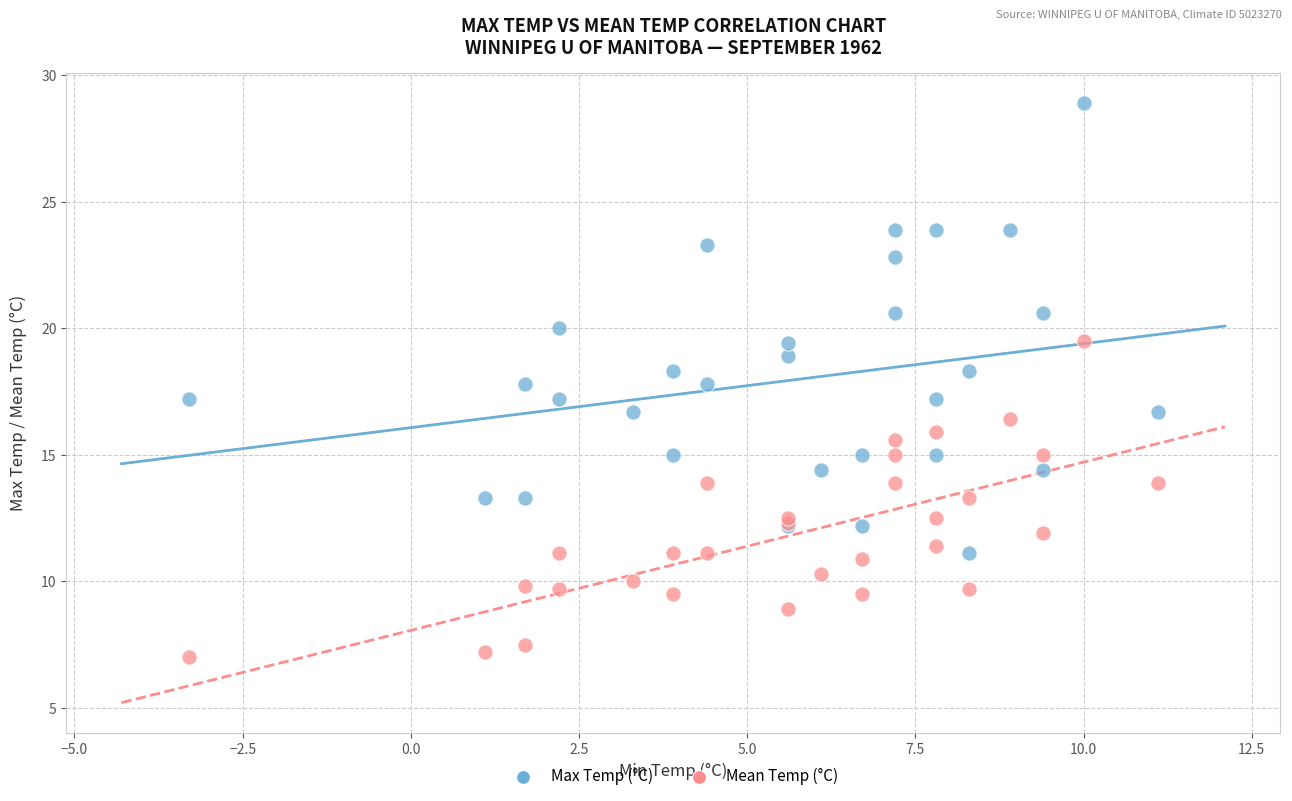

Which series has the largest Y range (max minus min)?

Max Temp (°C)